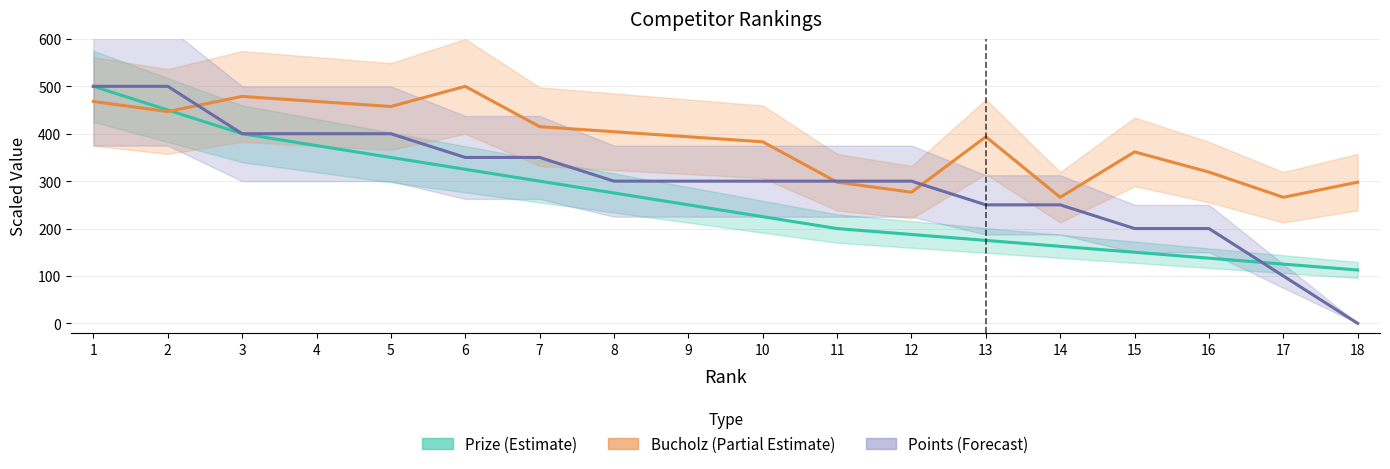

What is the spread (max minus min) of values at 18?

297.9